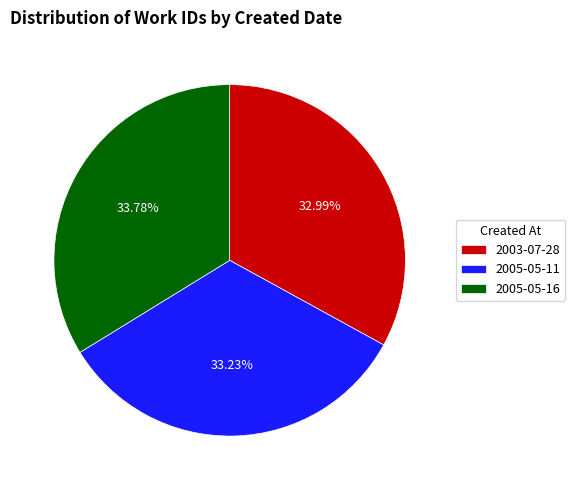

Does 2005-05-11 account for over 50% of the chart?

No